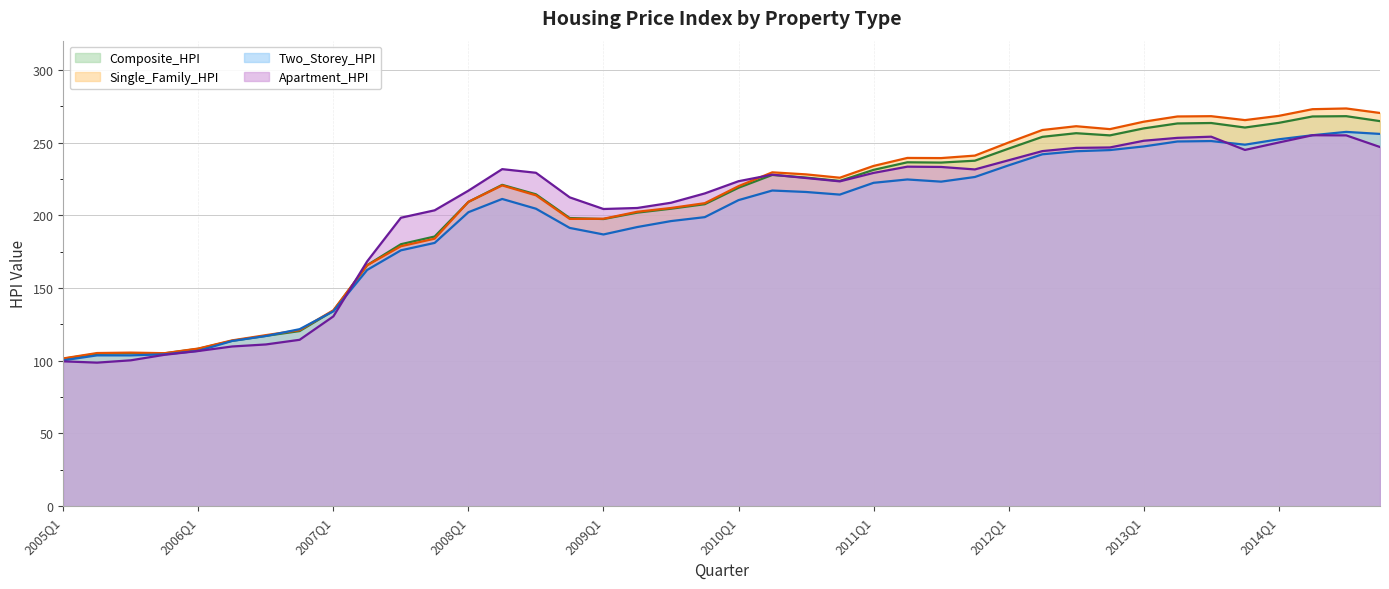

List the labels in order of Composite_HPI value, smallest first.

2005Q1, 2005Q2, 2005Q4, 2005Q3, 2006Q1, 2006Q2, 2006Q3, 2006Q4, 2007Q1, 2007Q2, 2007Q3, 2007Q4, 2009Q1, 2008Q4, 2009Q2, 2009Q3, 2009Q4, 2008Q1, 2008Q3, 2010Q1, 2008Q2, 2010Q4, 2010Q3, 2010Q2, 2011Q1, 2011Q3, 2011Q2, 2011Q4, 2012Q1, 2012Q2, 2012Q4, 2012Q3, 2013Q1, 2013Q4, 2013Q2, 2013Q3, 2014Q1, 2014Q4, 2014Q2, 2014Q3